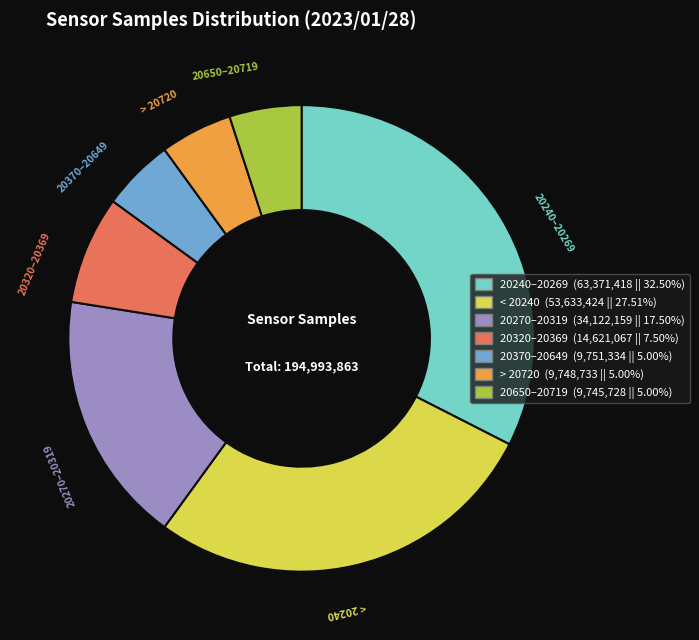

Does any single category account for the majority?

No